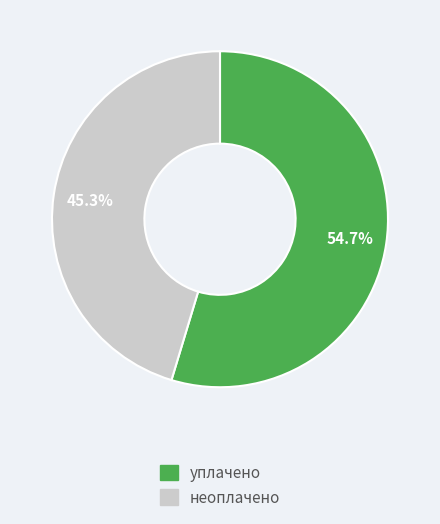

Is there any slice that represents more than half of the pie?

Yes